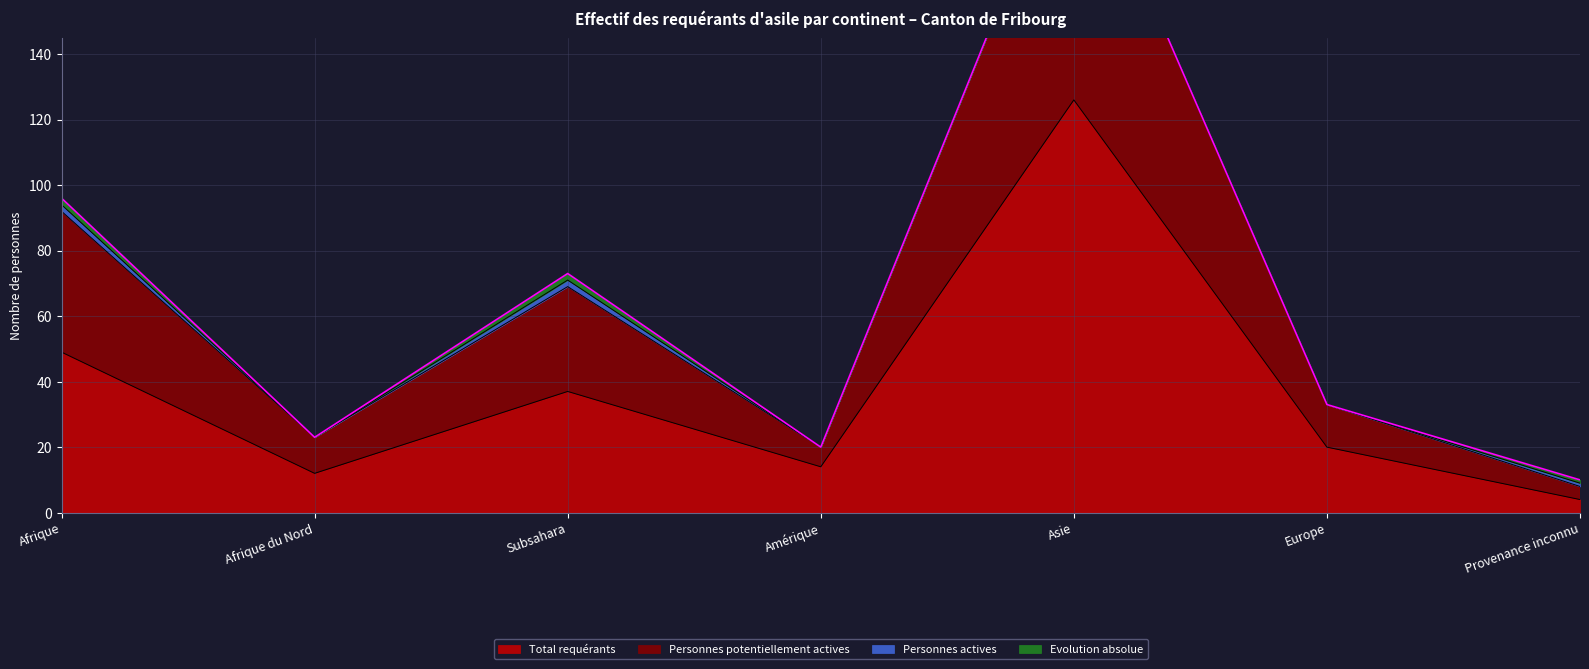

True or false: Total requérants and Personnes potentiellement actives cross at least once.

False